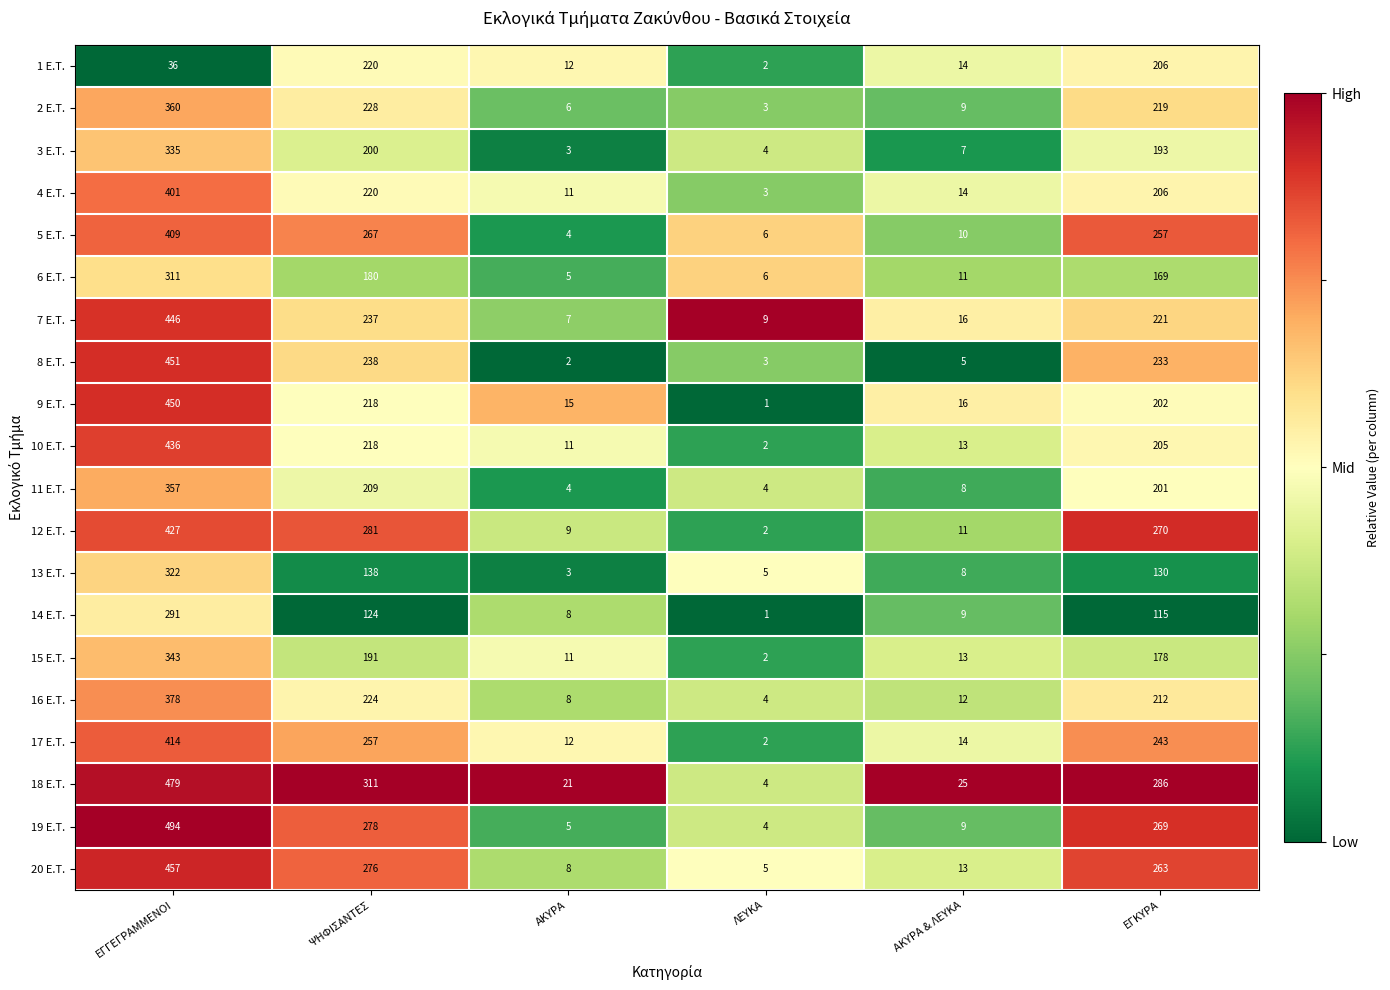

What is the sum of the 15 E.T. values at ΑΚΥΡΑ & ΛΕΥΚΑ and ΕΓΓΕΓΡΑΜΜΕΝΟΙ?

356